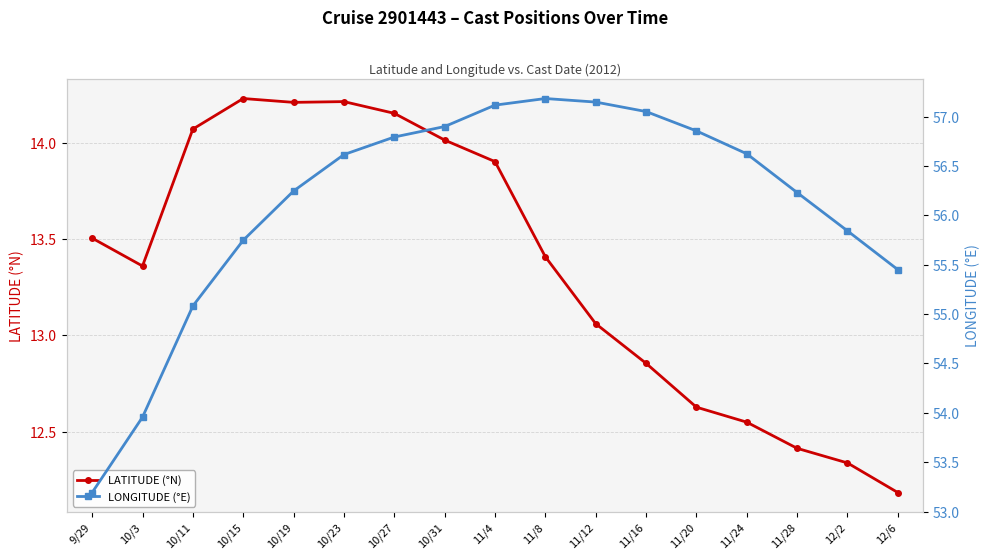

True or false: LONGITUDE (°E) and LATITUDE (°N) cross at least once.

False